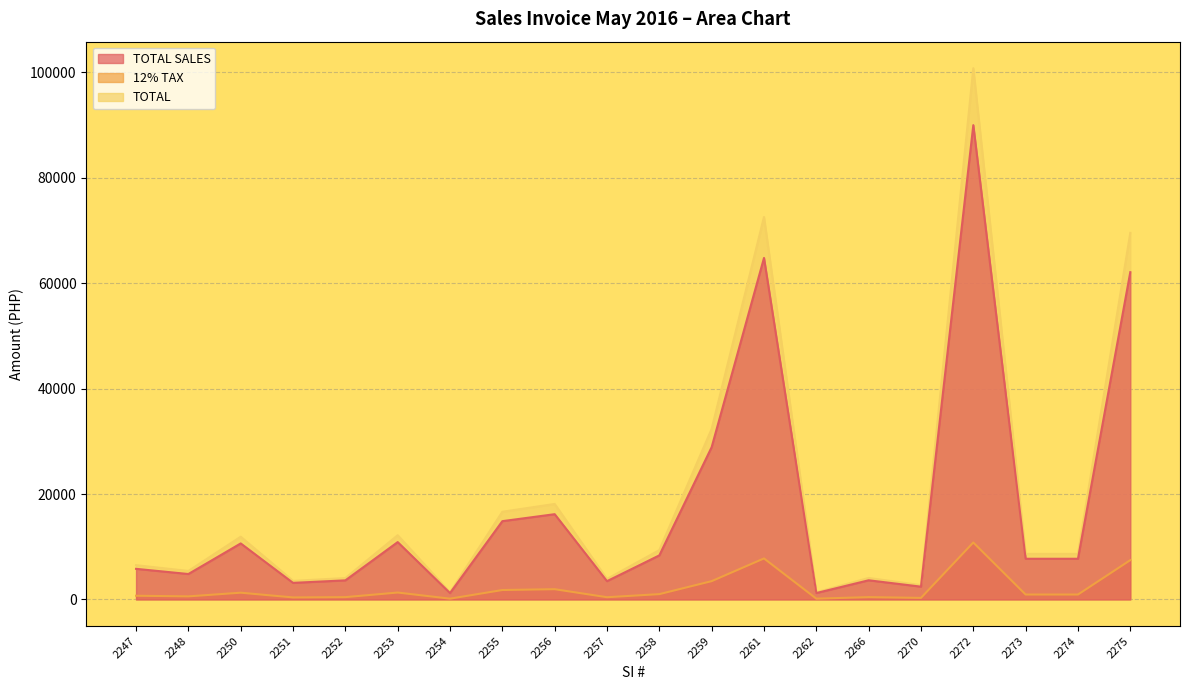

Rank the series by their maximum value, from highest to lowest.

TOTAL, TOTAL SALES, 12% TAX